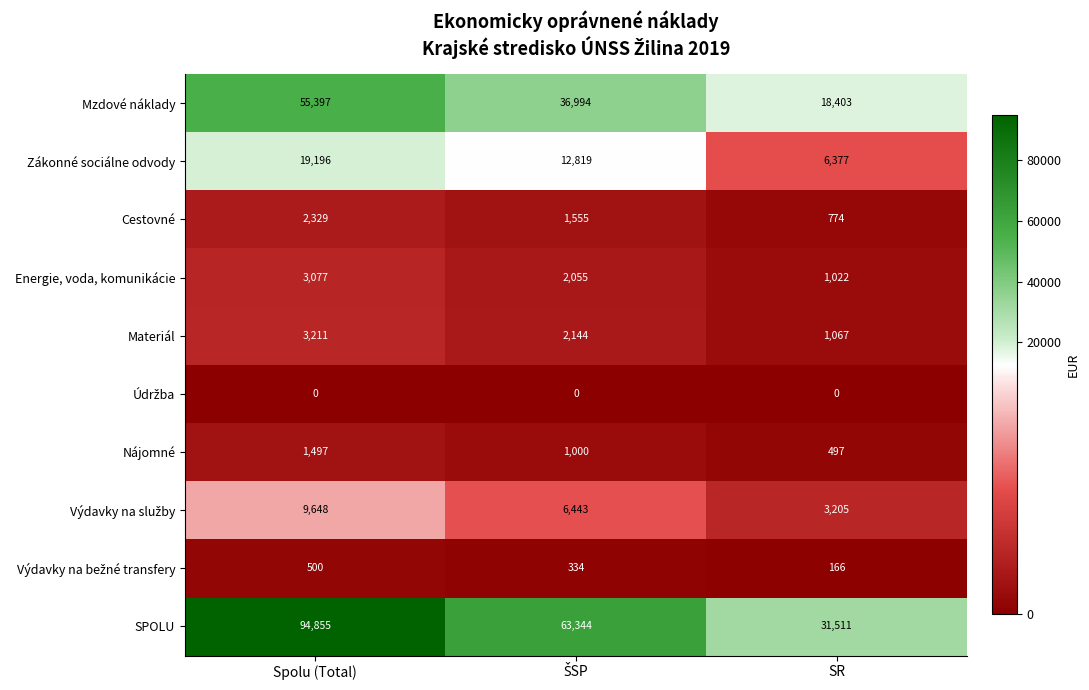

At which label does Zákonné sociálne odvody first exceed 12819?

Spolu (Total)